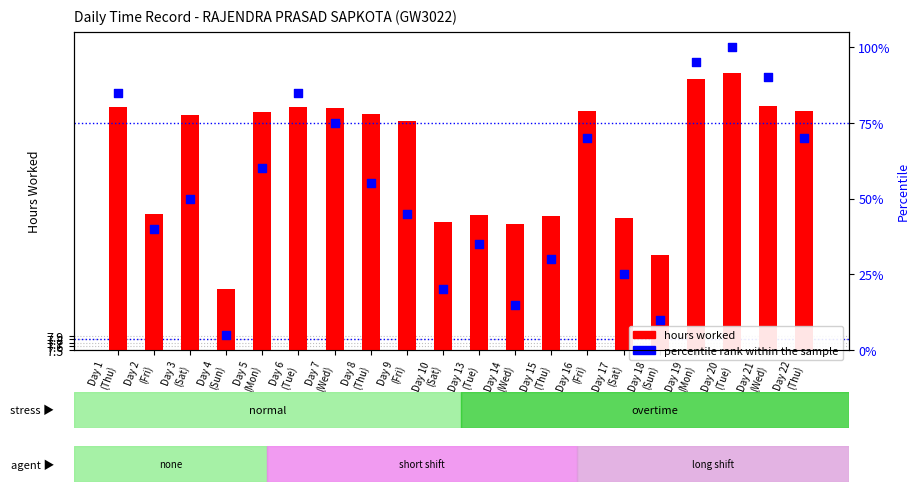

Which series contains the highest Y value?

percentile rank within the sample